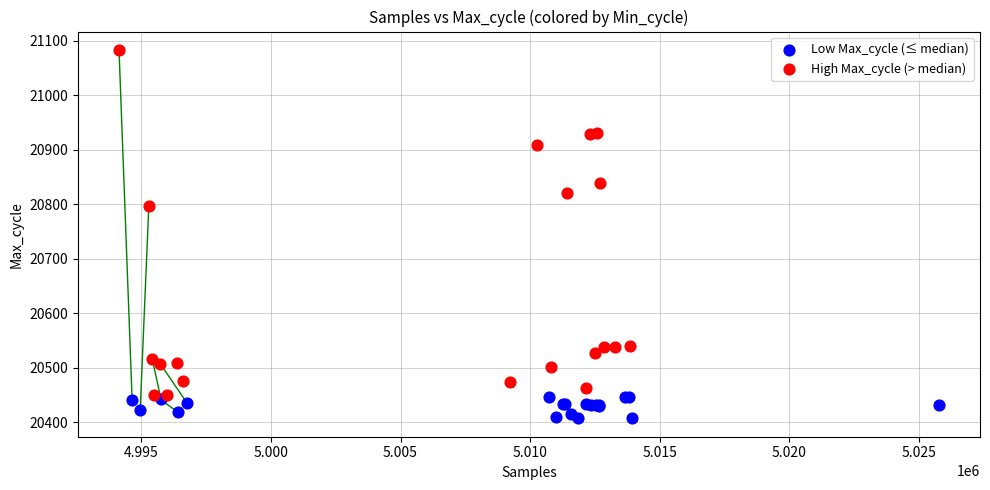

Which series has the largest Y range (max minus min)?

High Max_cycle (> median)